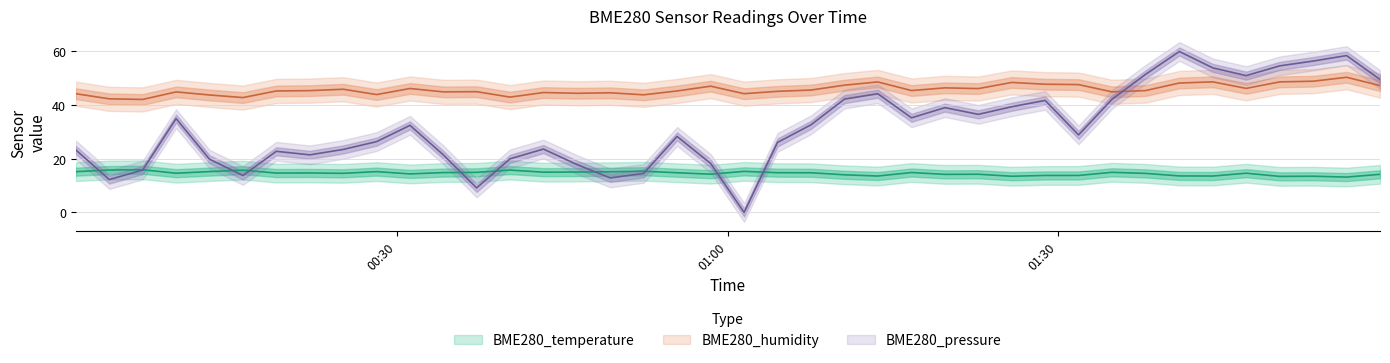

The BME280_humidity series shows 78.0 at 2023/04/22 01:28:50. True or false?

False